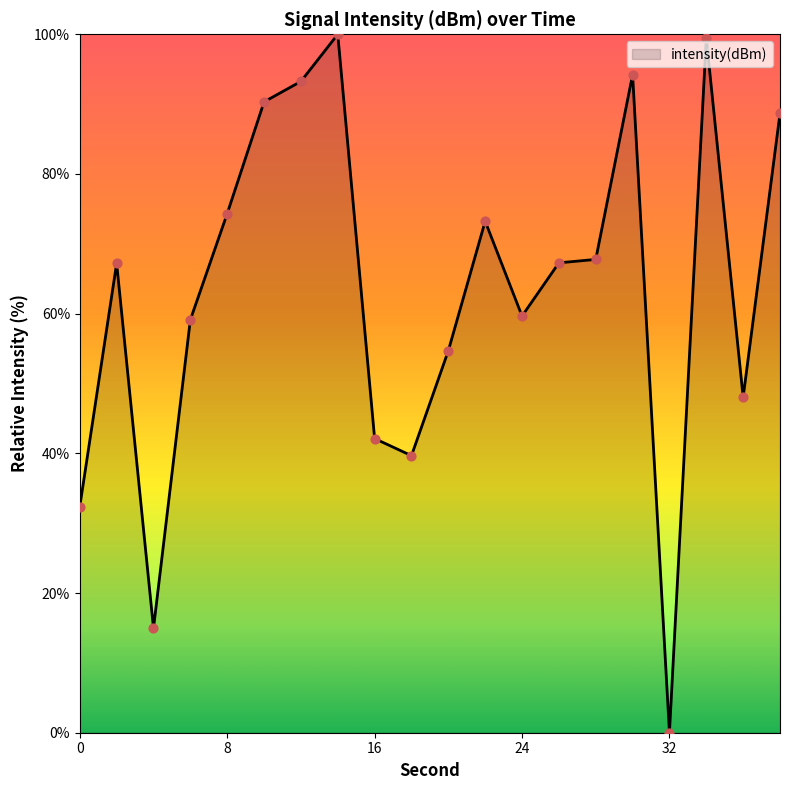

What is the difference between the maximum and minimum values?

100.0